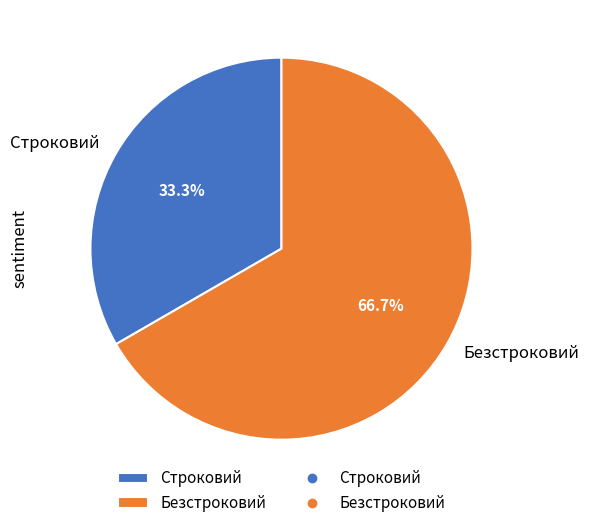

Rank the categories by value from highest to lowest.

Безстроковий, Строковий